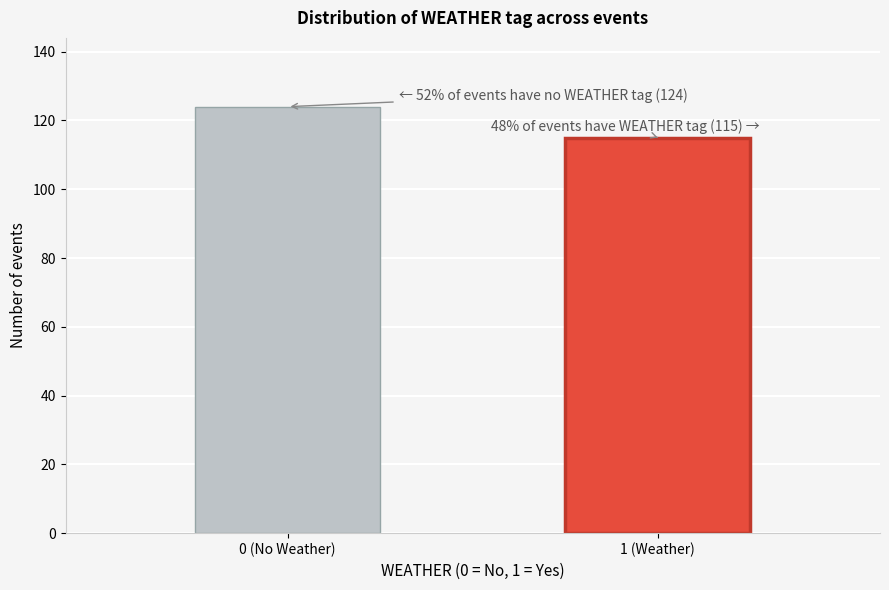

Reading left to right, transcribe all the data shown in this chart.

0 (No Weather)=124	1 (Weather)=115